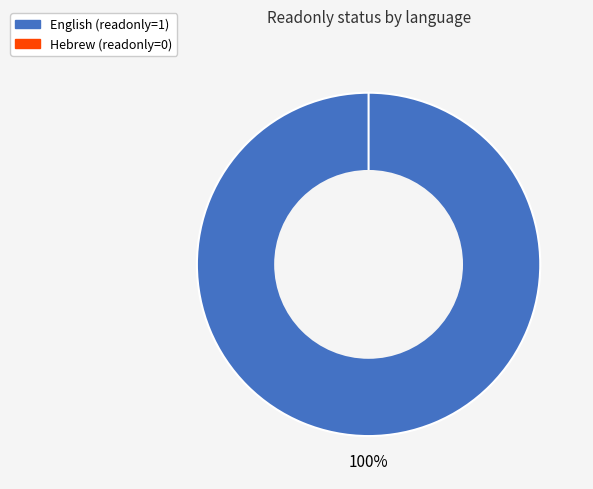

Is it true that Hebrew is 0% of the pie?

True